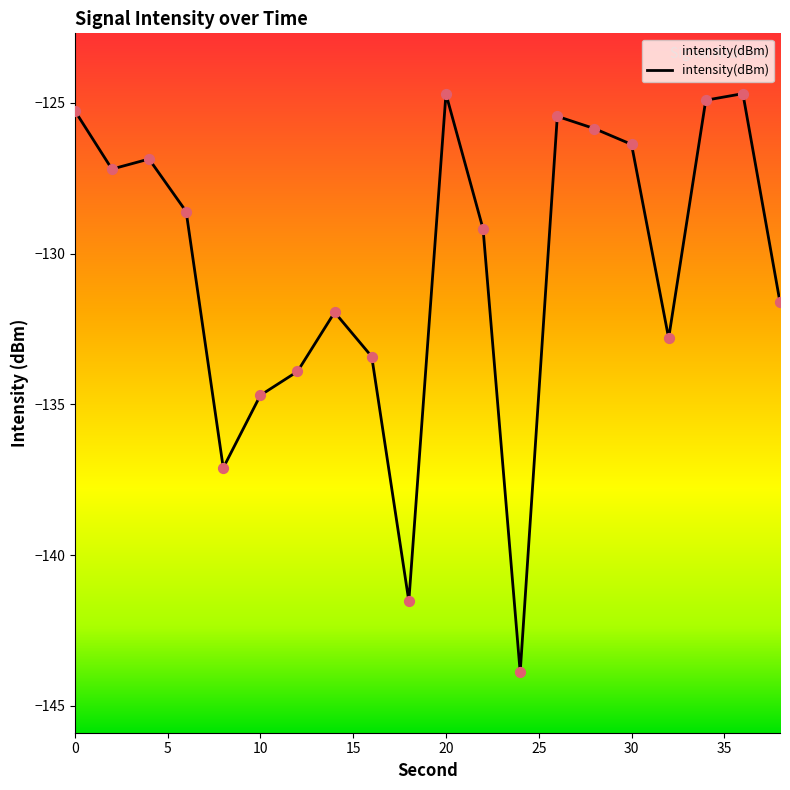

What is the maximum value shown in the chart?

-124.7